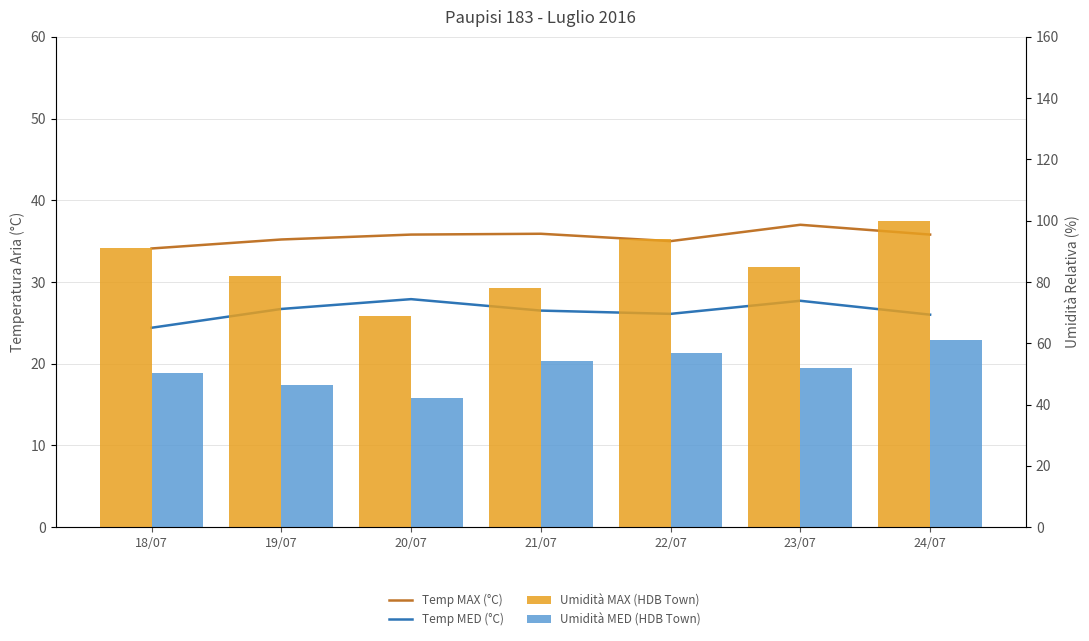

What is the maximum value shown in the chart?

100.0